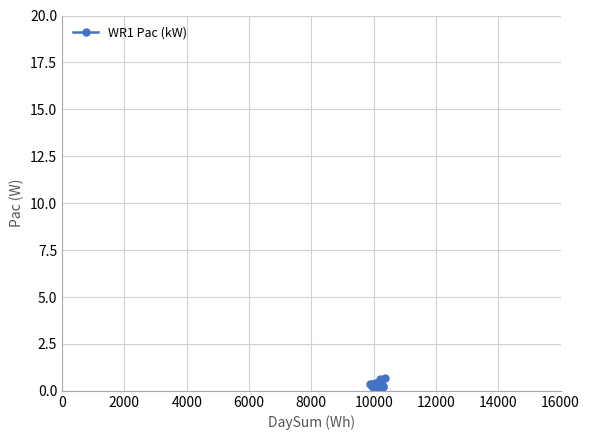

What is the sum of all values?

6.0